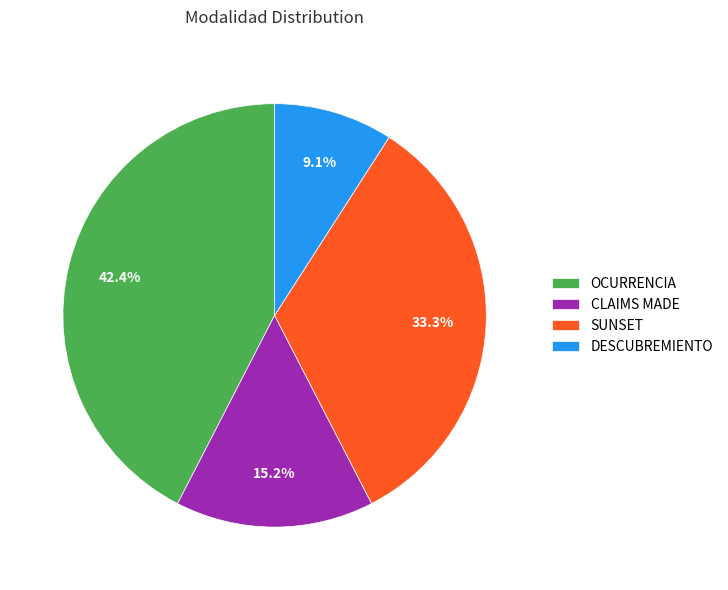

Which category has the smallest portion of the pie?

DESCUBREMIENTO